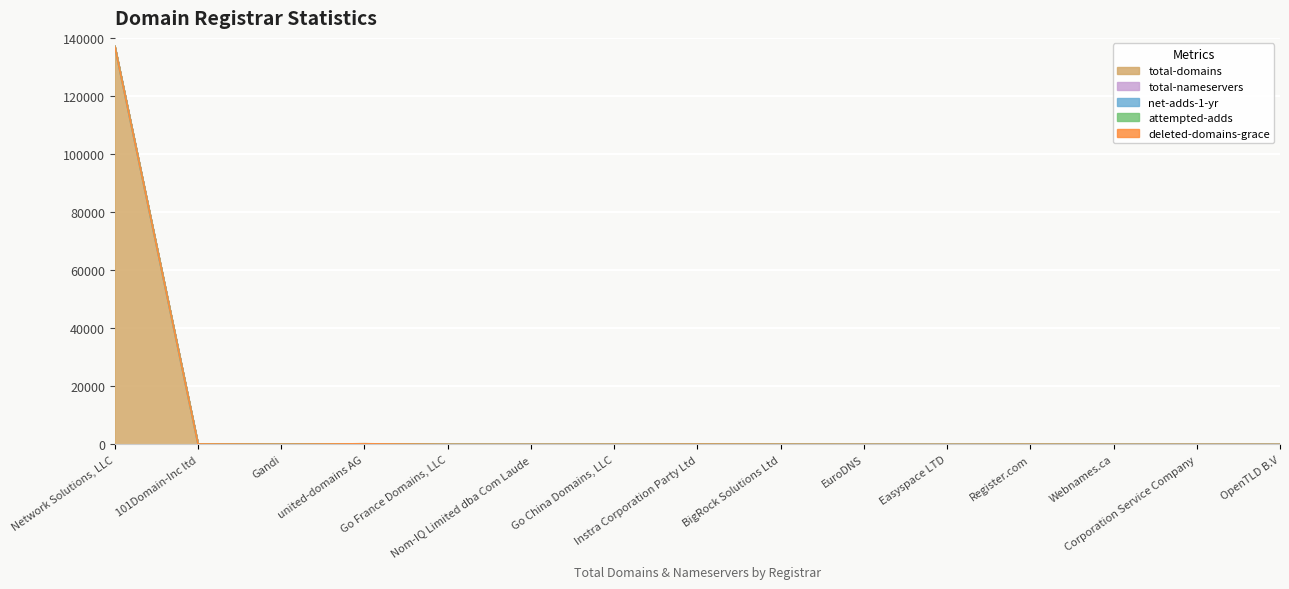

Which series has the largest range (max minus min)?

total-domains